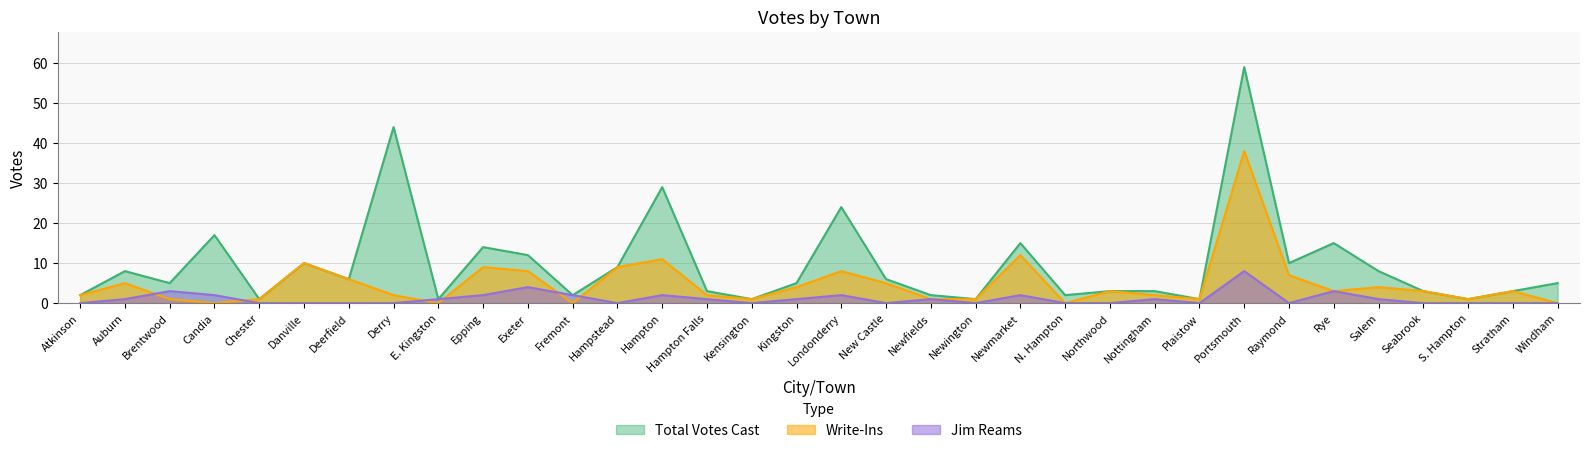

How many positive values does the Jim Reams series have?

17